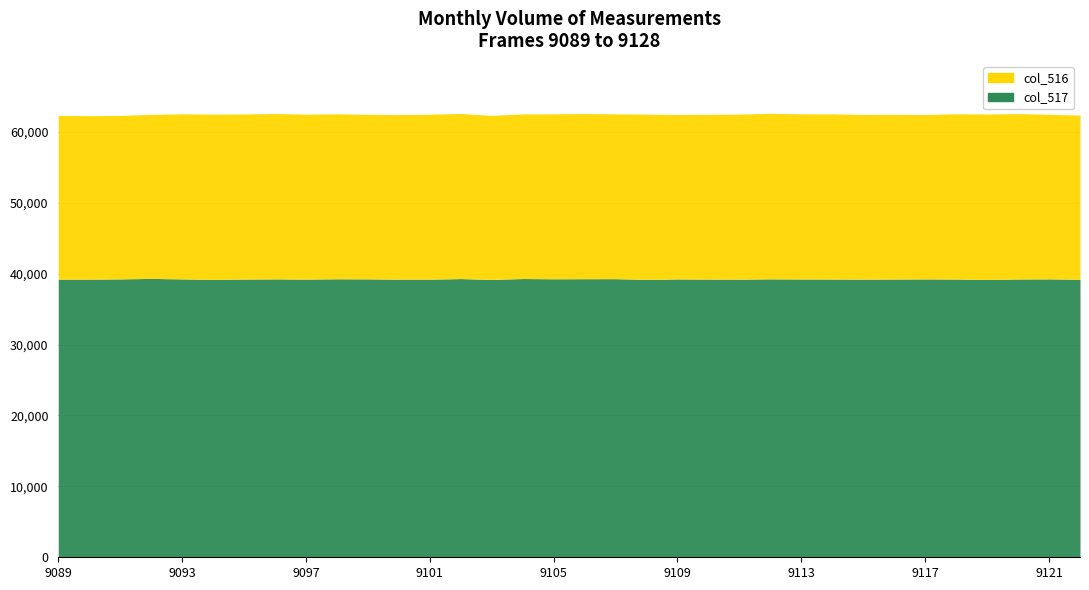

True or false: col_517 has a value of 39256 at 9093.

True